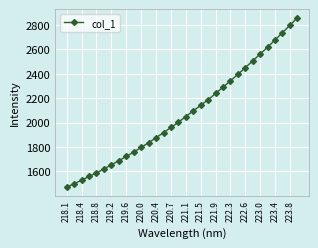

What is the value of the 26th point from the left?

2505.4